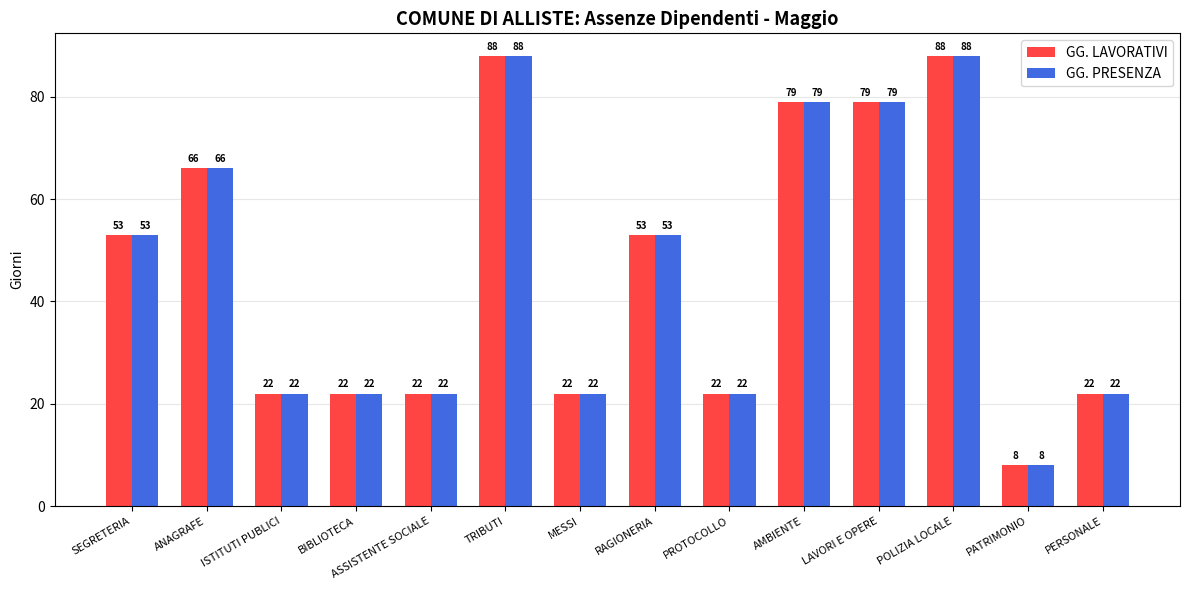

At which category does the chart reach its minimum across all series?

PATRIMONIO